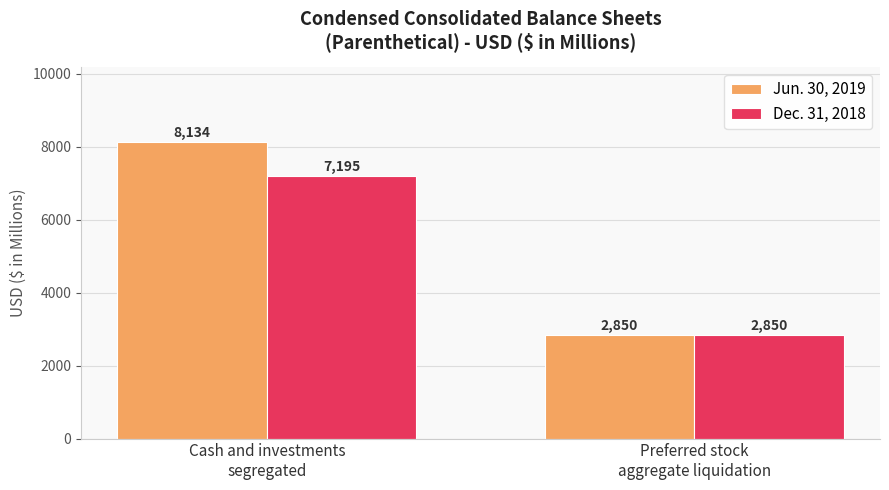

What are all the series names shown in the legend?

Jun. 30, 2019, Dec. 31, 2018